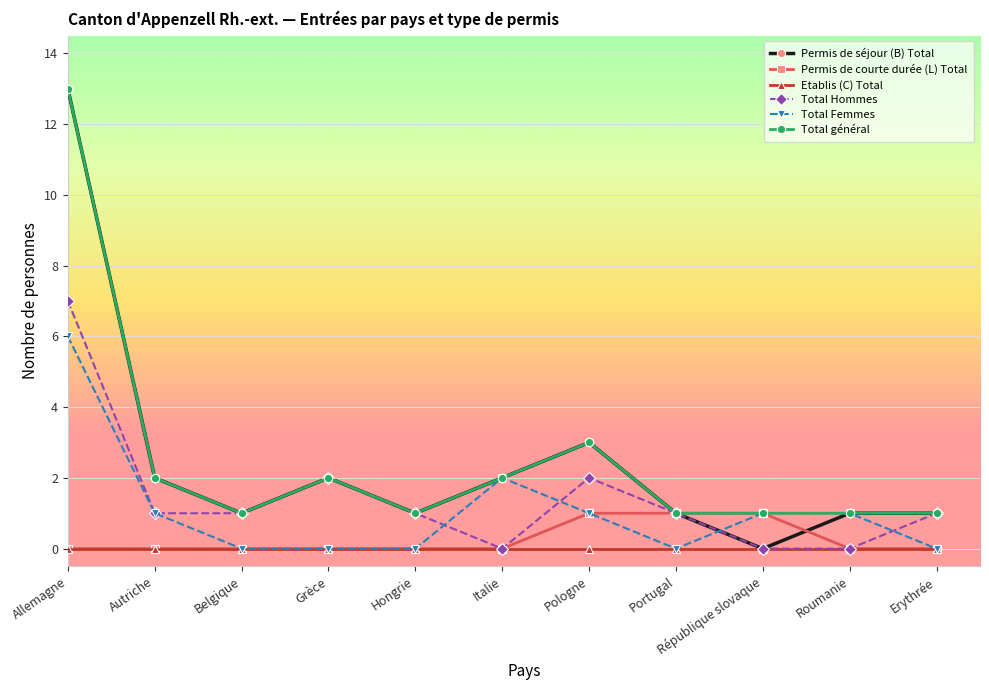

At which category does Permis de séjour (B) Total reach its first local valley?

Belgique